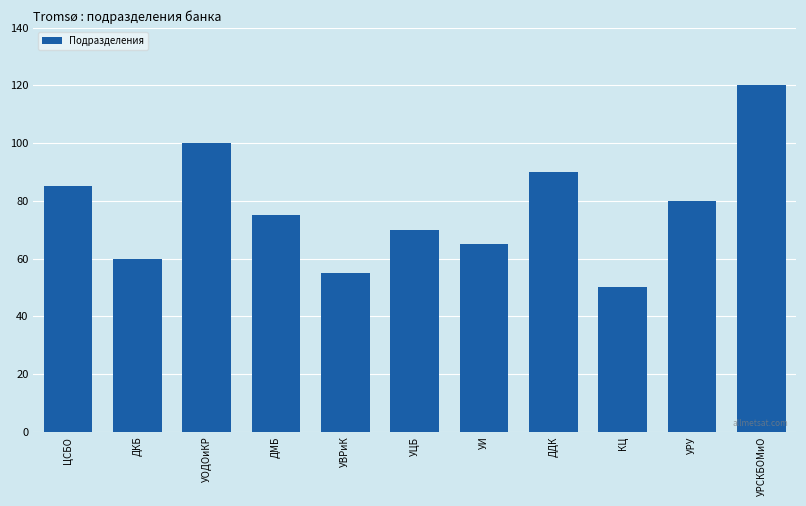

Reading right to left, transcribe all the data shown in this chart.

УРСКБОМиО=120	УРУ=80	КЦ=50	ДДК=90	УИ=65	УЦБ=70	УВРиК=55	ДМБ=75	УОДОиКР=100	ДКБ=60	ЦСБО=85